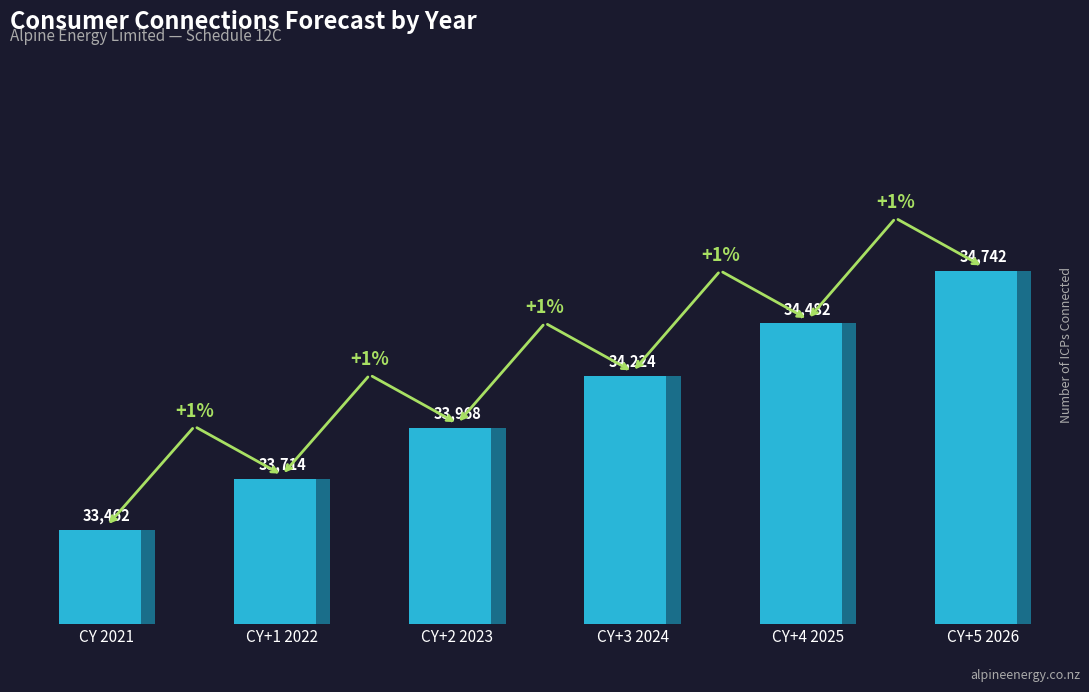

The chart shows a value of 59186.0 at CY+1 2022. True or false?

False